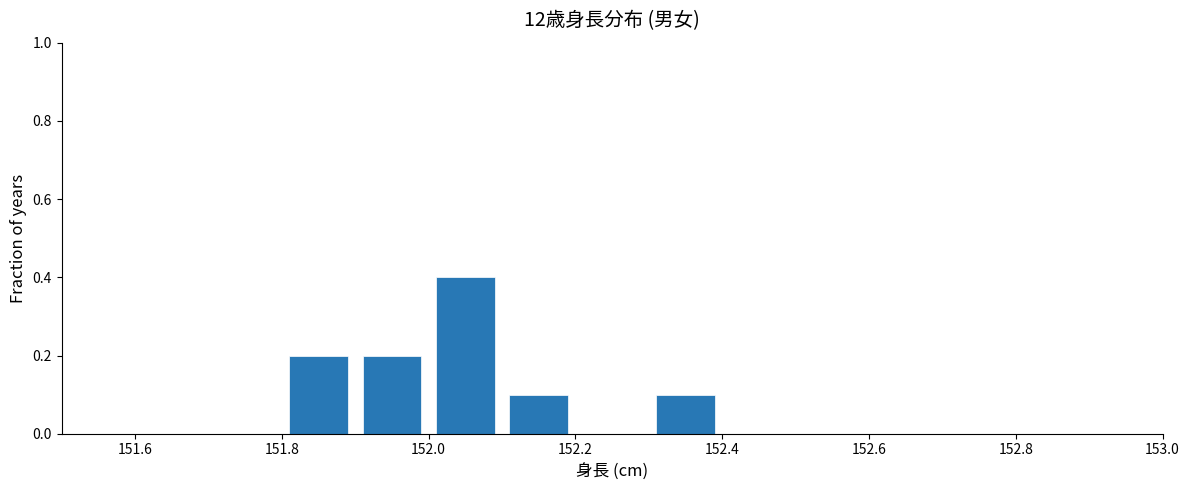

Reading left to right, list every bar in this chart as the range it spans on the x-axis followed by its height. The values are not printed on the chart, so give them approximately, as read against the axis.

151.5 to 151.6: 0
151.6 to 151.7: 0
151.7 to 151.8: 0
151.8 to 151.9: 0.2
151.9 to 152.0: 0.2
152.0 to 152.1: 0.4
152.1 to 152.2: 0.1
152.2 to 152.3: 0
152.3 to 152.4: 0.1
152.4 to 152.5: 0
152.5 to 152.6: 0
152.6 to 152.7: 0
152.7 to 152.8: 0
152.8 to 152.9: 0